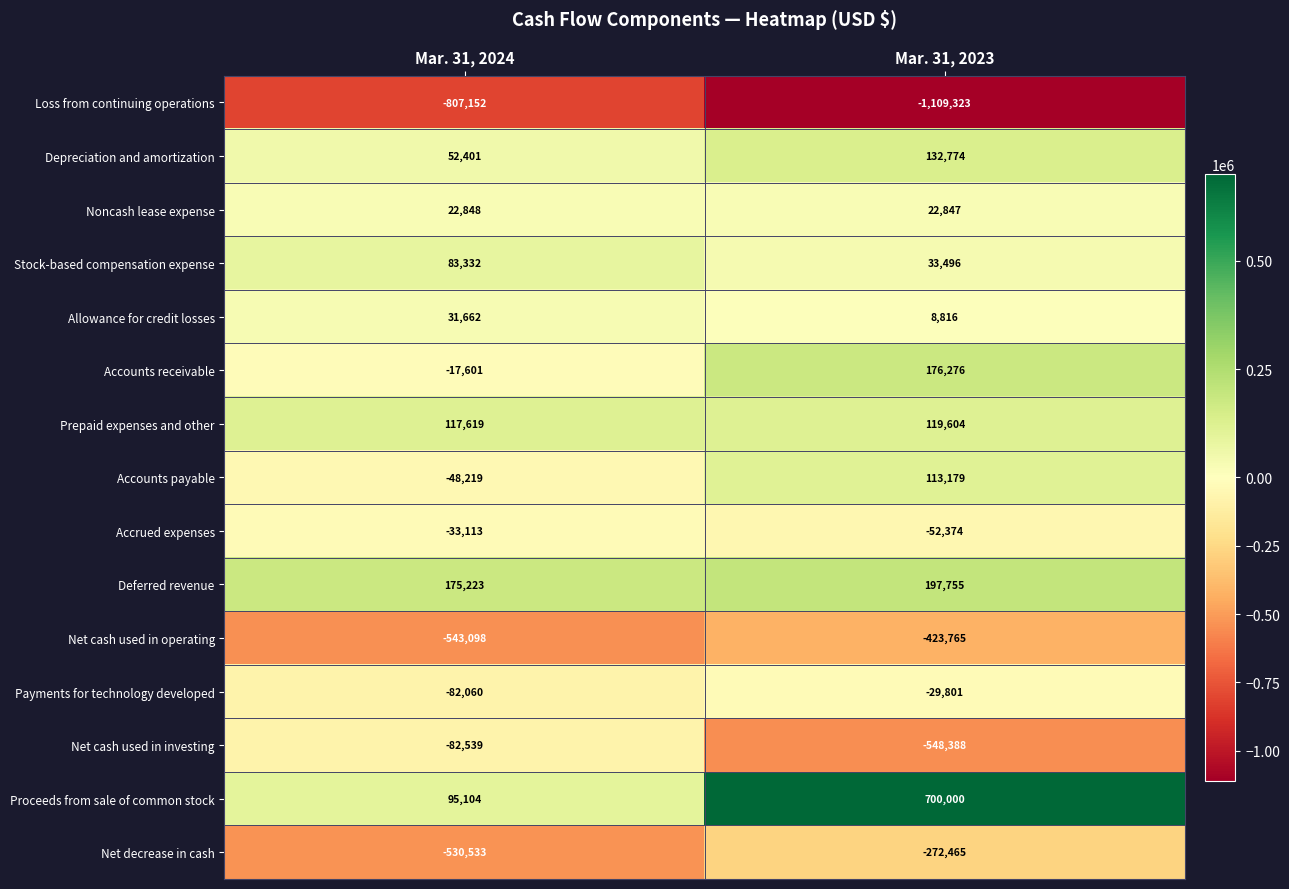

Which series changed the most between Mar. 31, 2024 and Mar. 31, 2023?

Proceeds from sale of common stock